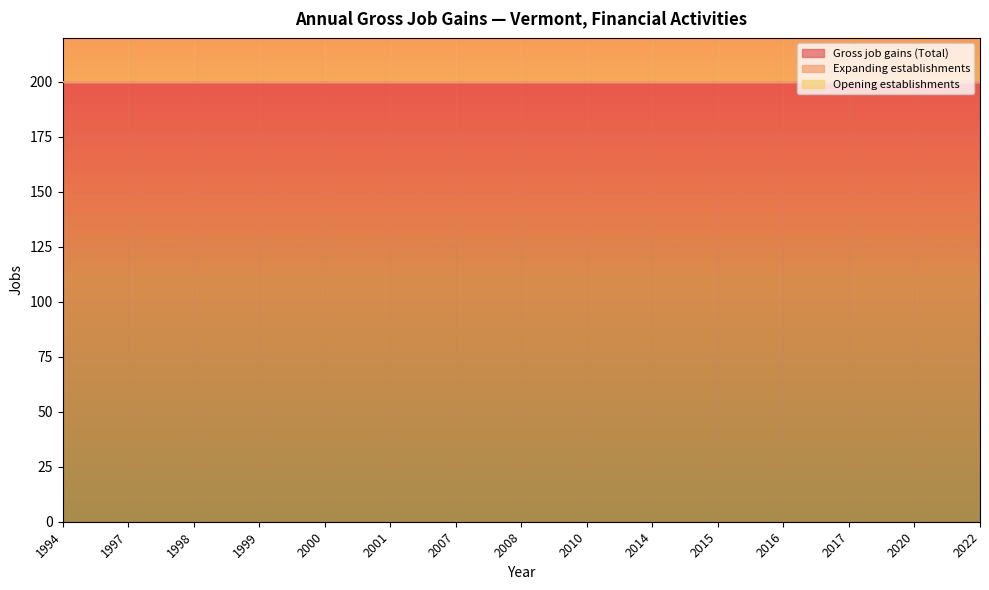

Which series has the largest range (max minus min)?

Gross job gains (Total)